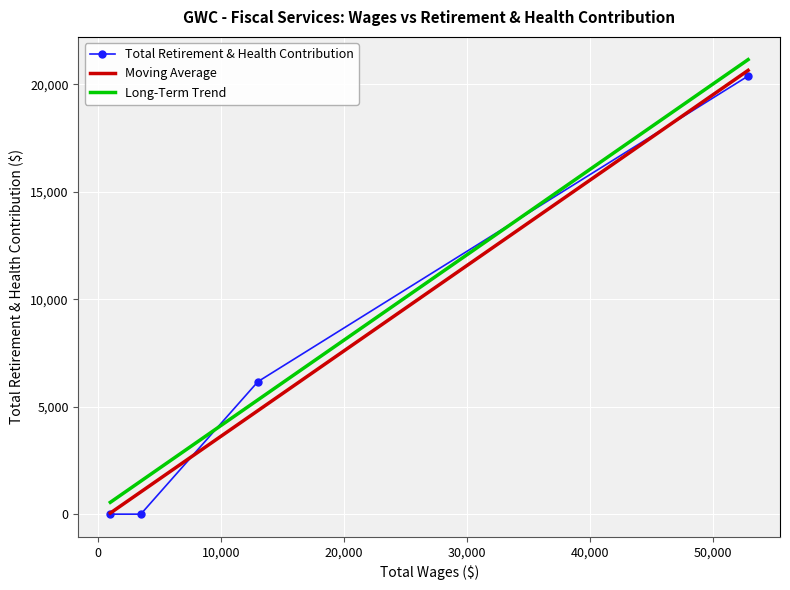

What is the difference between the highest and lowest values at 20,000?

550.6